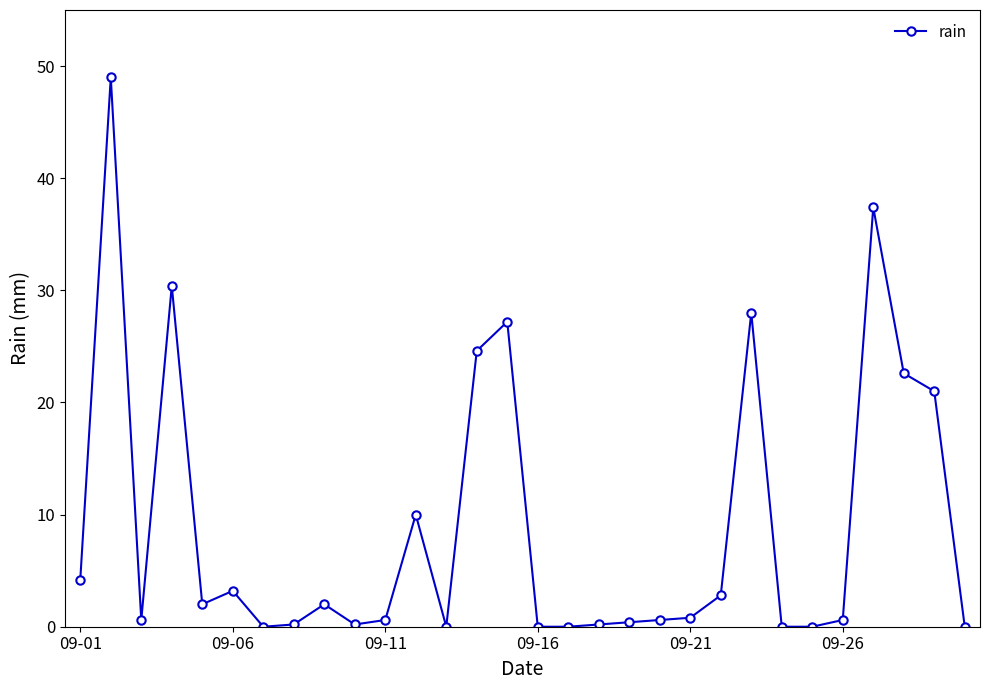

What is the value of the 6th point from the left?

3.2